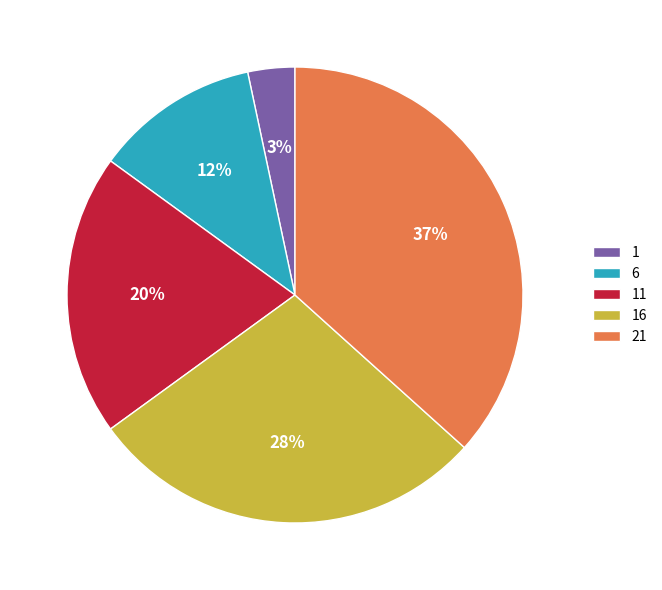

Is there a majority slice in this chart?

No